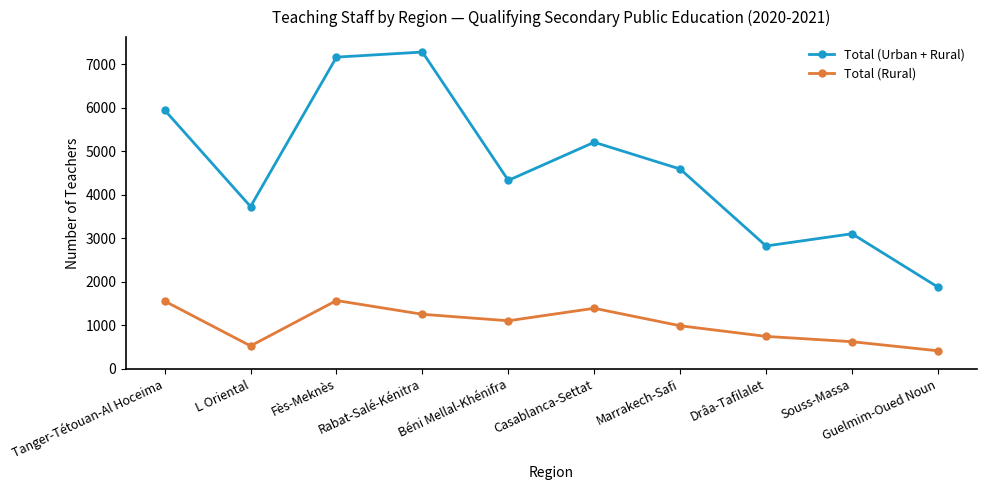

What is the sum of all Total (Rural) values?

10150